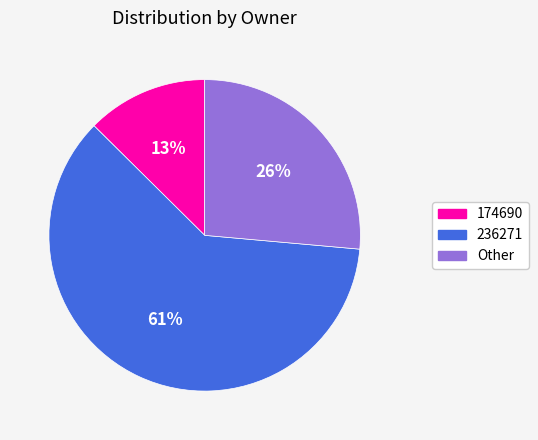

What percentage is the Other slice, to the nearest percent?

26%